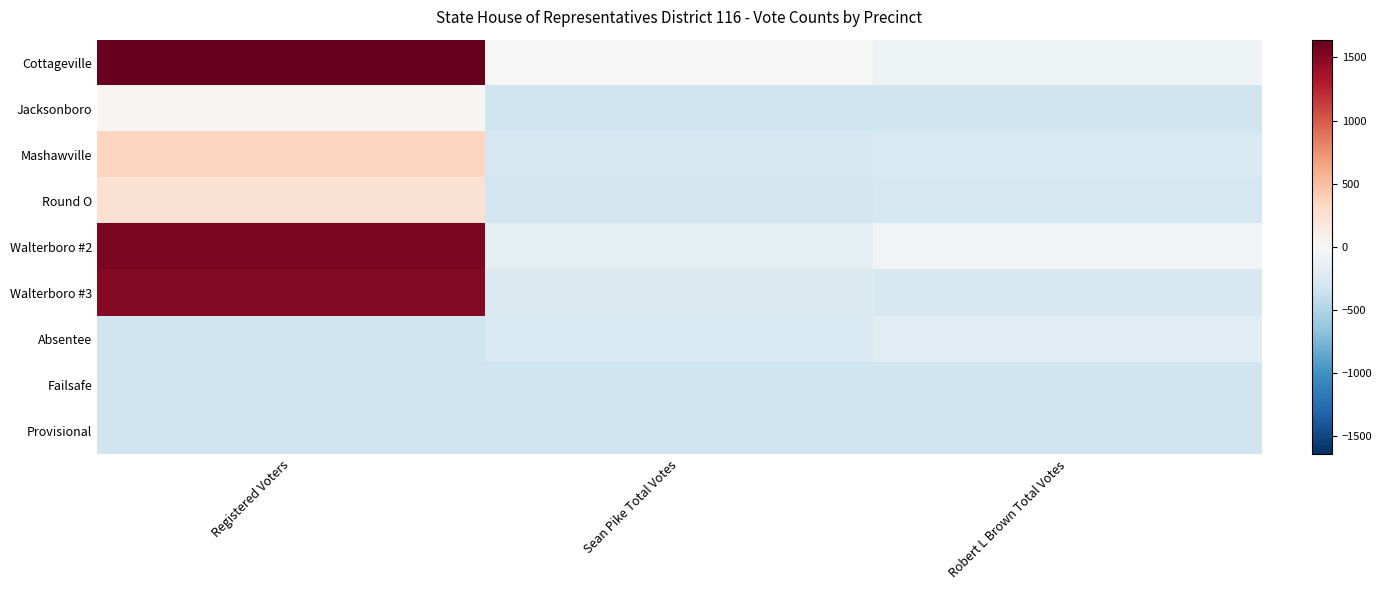

Reading left to right, list all the values displayed in this chart.

Cottageville: Registered Voters=1640.9	Sean Pike Total Votes=5.9	Robert L Brown Total Votes=-83.1
Jacksonboro: Registered Voters=17.9	Sean Pike Total Votes=-330.1	Robert L Brown Total Votes=-330.1
Mashawville: Registered Voters=349.9	Sean Pike Total Votes=-282.1	Robert L Brown Total Votes=-248.1
Round O: Registered Voters=248.9	Sean Pike Total Votes=-298.1	Robert L Brown Total Votes=-291.1
Walterboro #2: Registered Voters=1540.9	Sean Pike Total Votes=-152.1	Robert L Brown Total Votes=-48.1
Walterboro #3: Registered Voters=1503.9	Sean Pike Total Votes=-243.1	Robert L Brown Total Votes=-267.1
Absentee: Registered Voters=-330.1	Sean Pike Total Votes=-253.1	Robert L Brown Total Votes=-178.1
Failsafe: Registered Voters=-330.1	Sean Pike Total Votes=-329.1	Robert L Brown Total Votes=-326.1
Provisional: Registered Voters=-330.1	Sean Pike Total Votes=-328.1	Robert L Brown Total Votes=-330.1